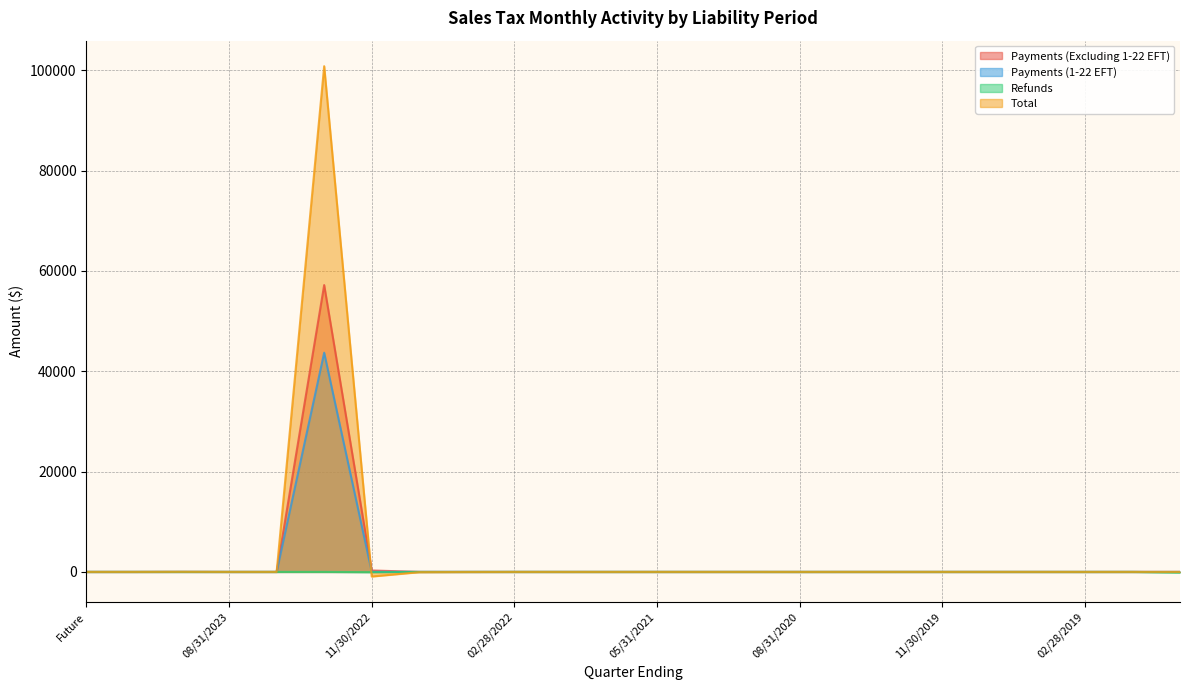

Which series has the largest total across all categories?

Total